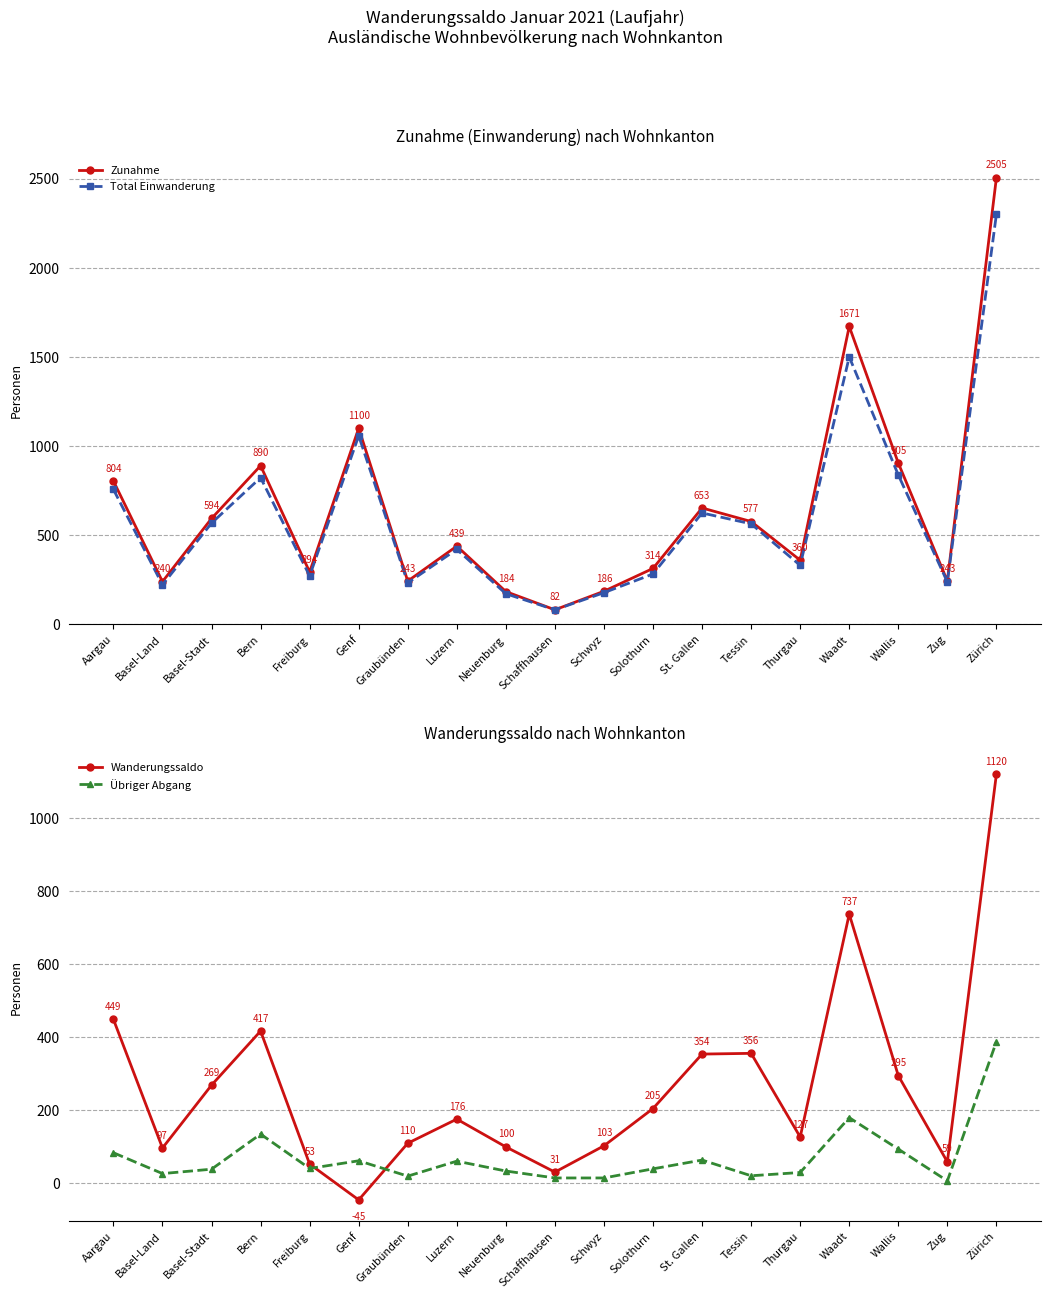

What is the sum of the Übriger Abgang values at Schaffhausen and Zürich?

403